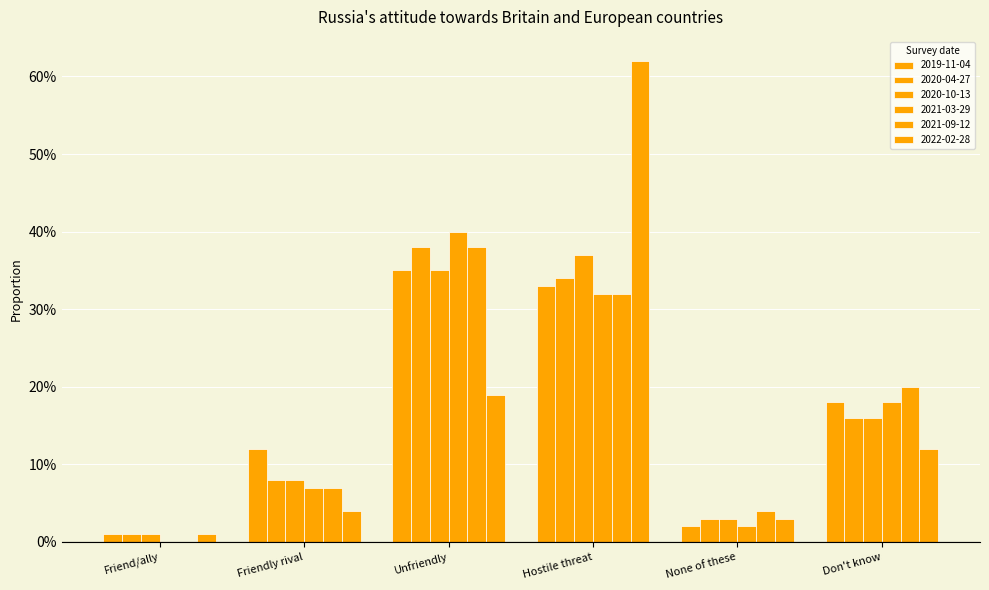

Does the chart contain stacked bars?

No